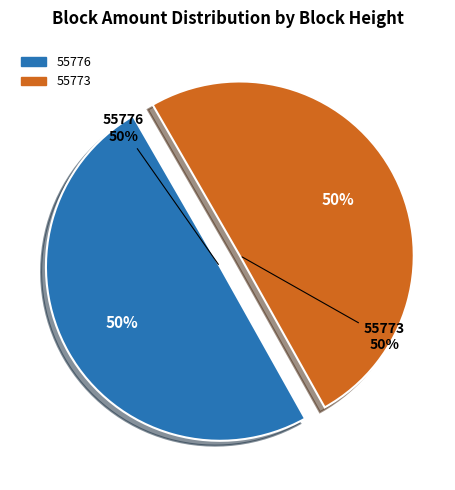

The 55773 slice represents 87% of the pie. True or false?

False